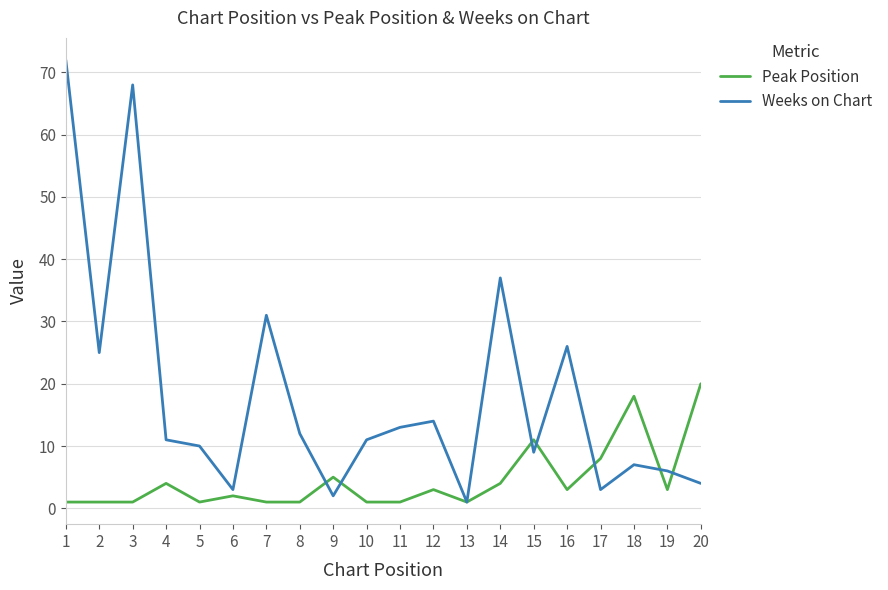

Which series has the largest total across all categories?

Weeks on Chart